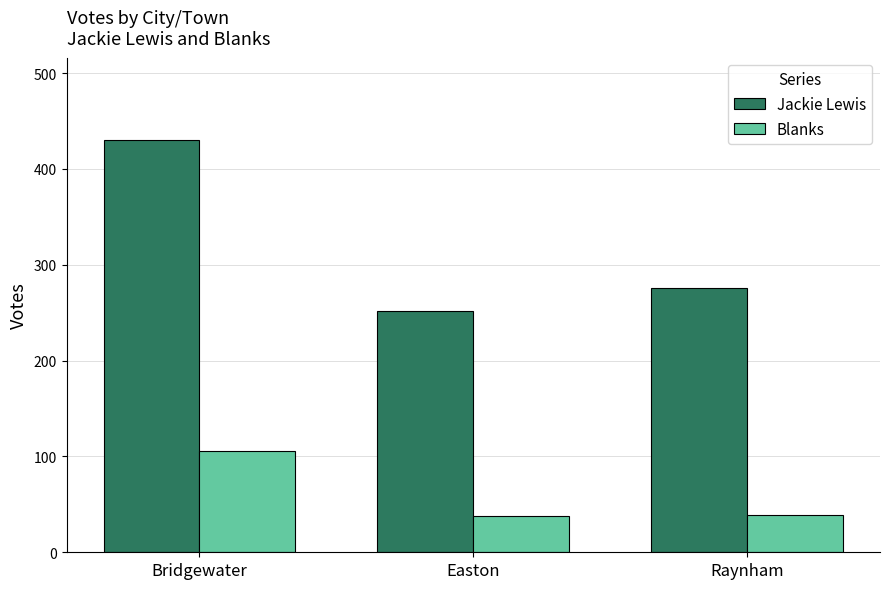

Which series has the widest spread of values?

Jackie Lewis